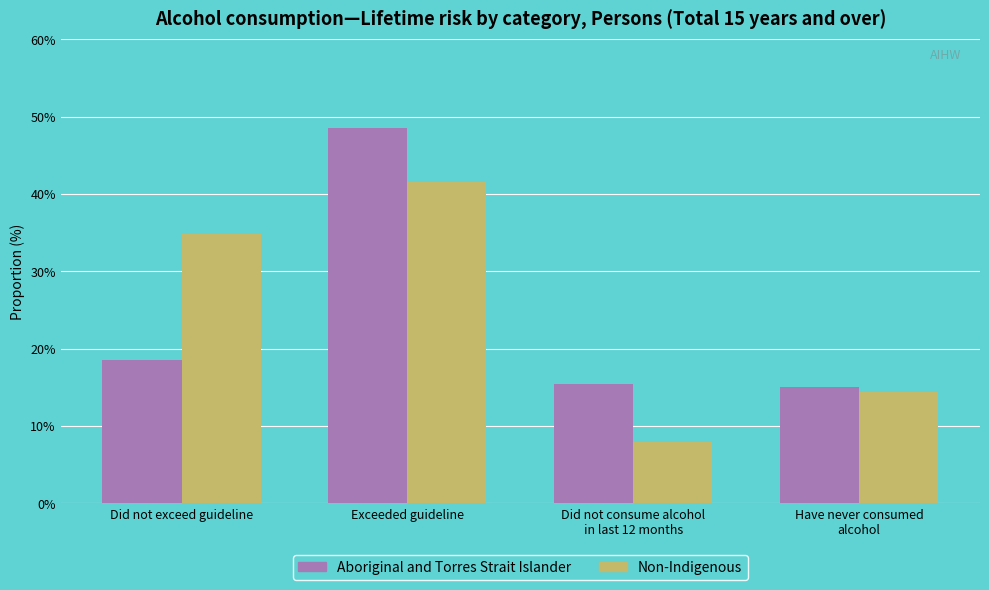

True or false: Non-Indigenous has a value of 4.7 at Have never consumed
alcohol.

False